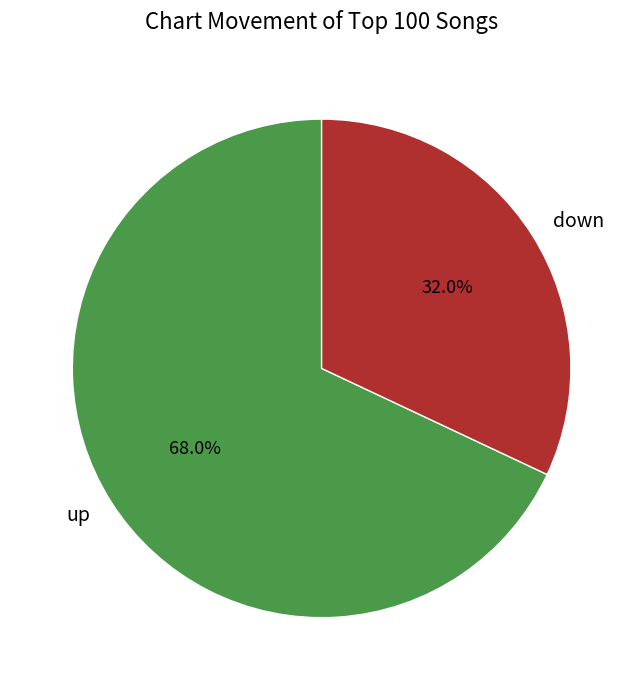

How many slices are in this pie chart?

2